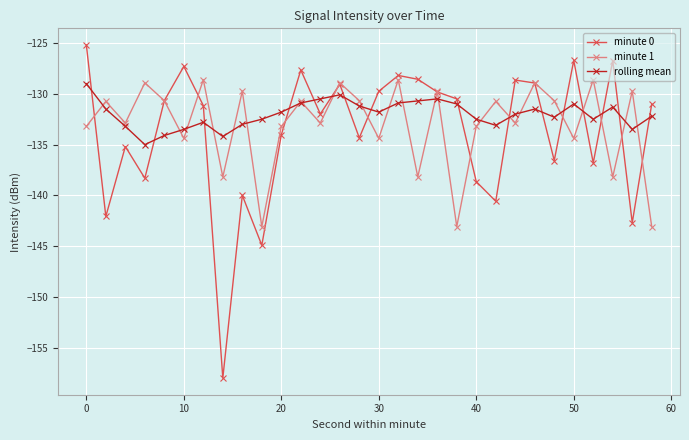

True or false: minute 0 and rolling mean cross at least once.

True